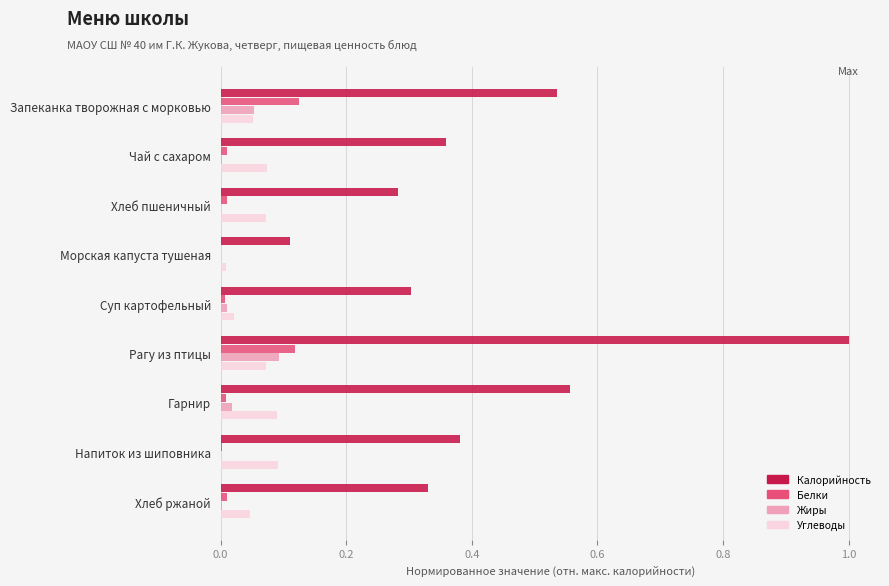

True or false: Калорийность has a value of 0.2 at Рагу из птицы.

False